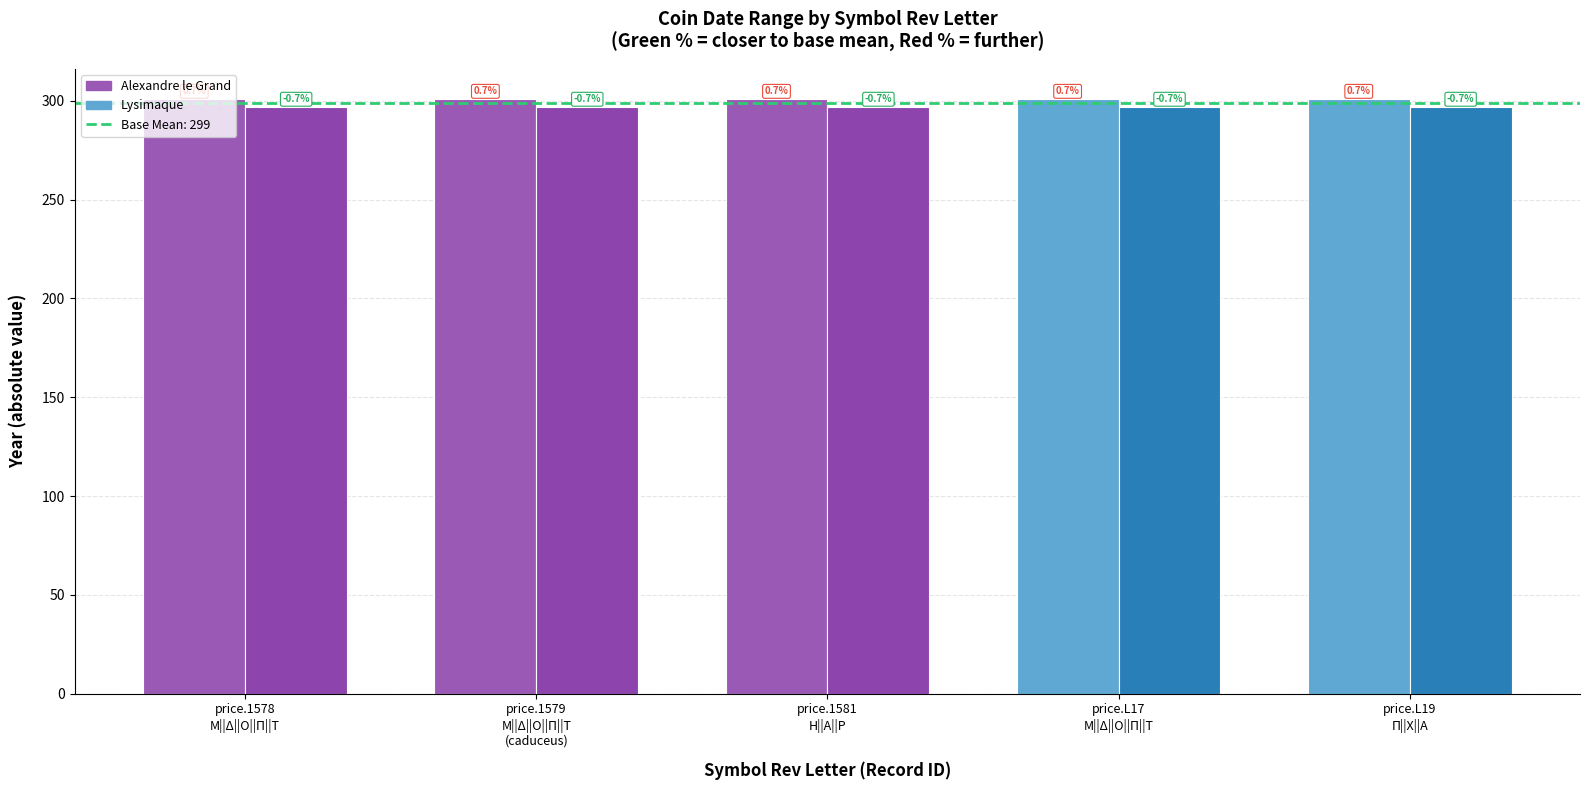

Are the bars horizontal?

No